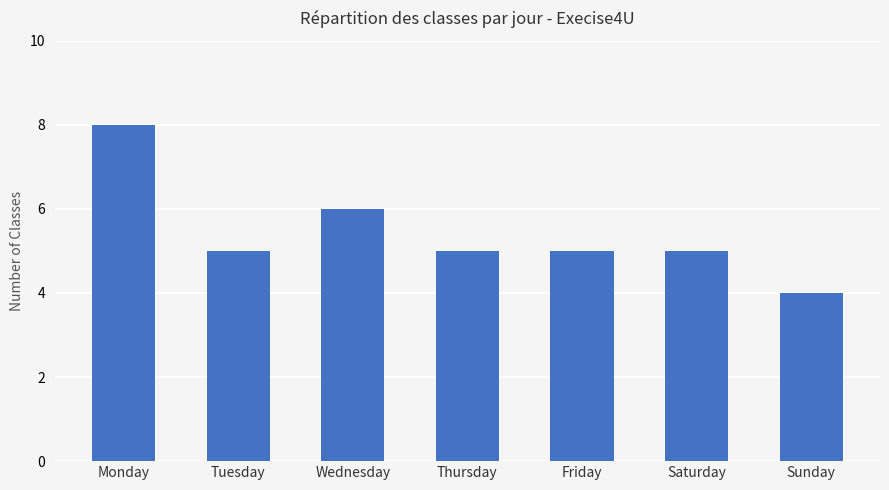

What is the ratio of the value at Monday to the value at Wednesday?

1.3